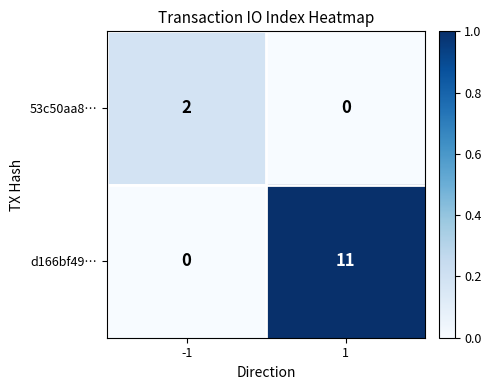

Which series has the largest range (max minus min)?

d166bf49…